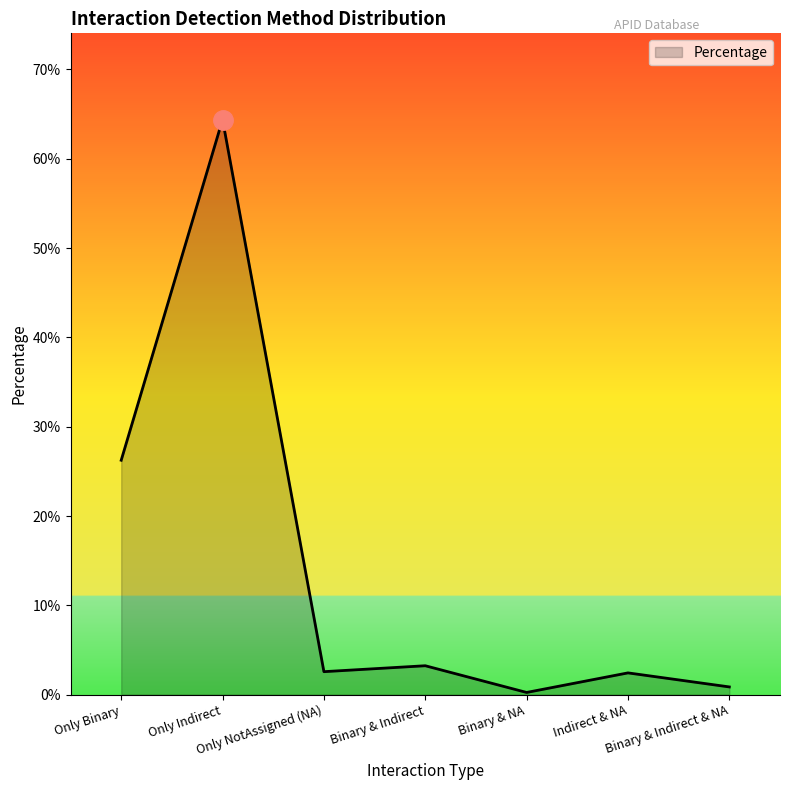

What is the label of the 5th point from the left?

Binary & NA